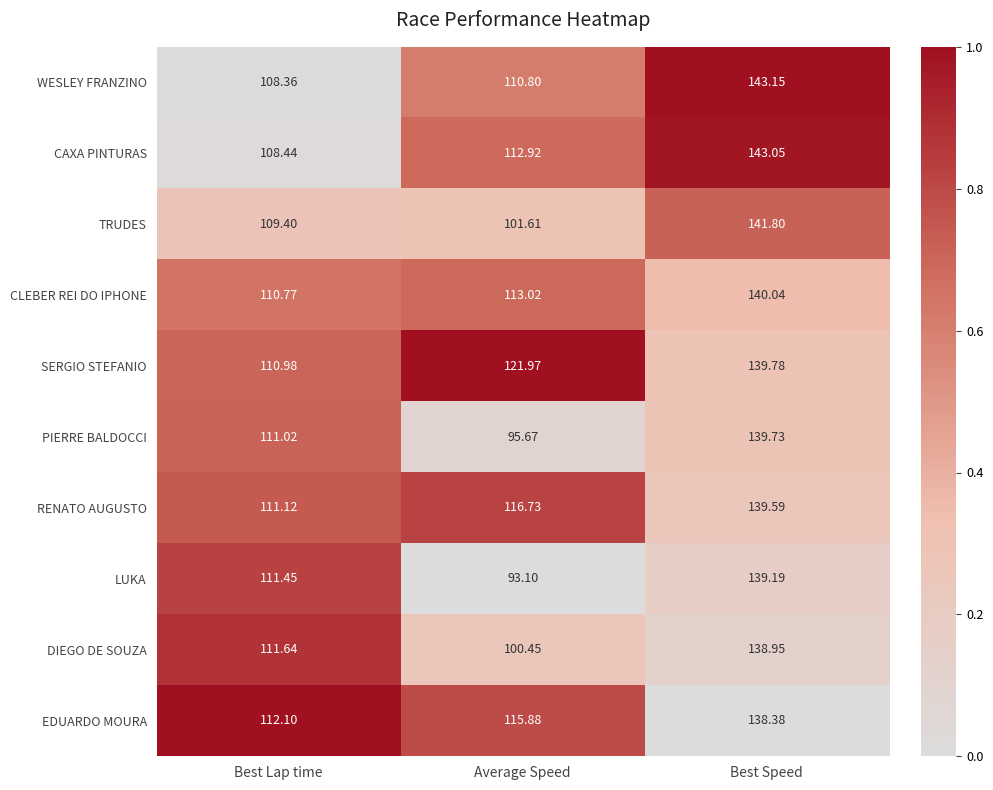

Which series has the largest range (max minus min)?

LUKA